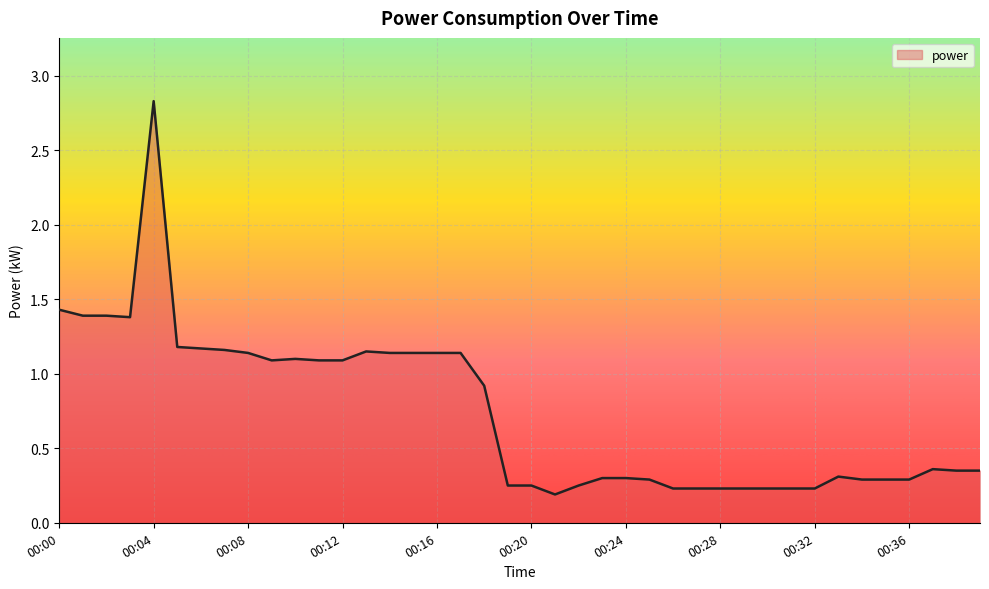

What is the difference between the maximum and minimum values?

2.6